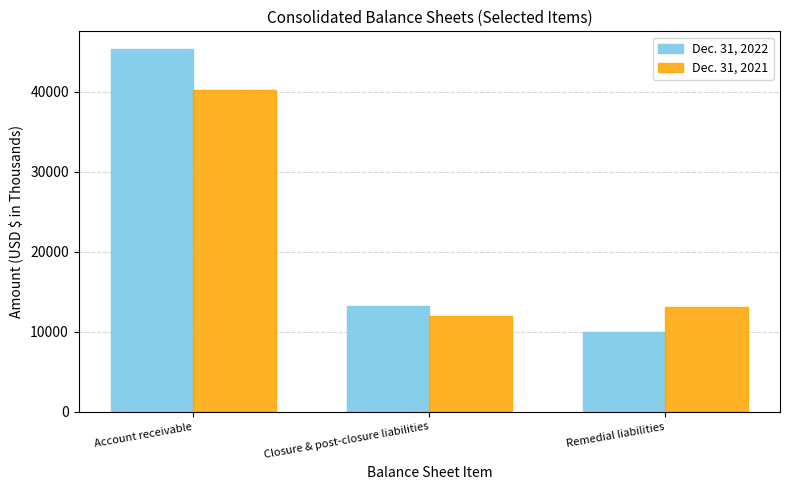

What position from the right is Closure & post-closure liabilities?

2